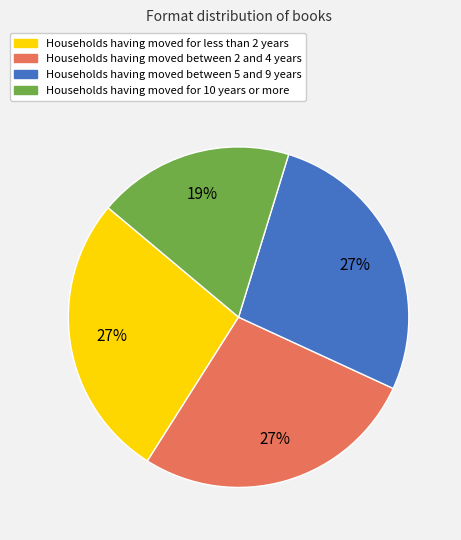

Is there a majority slice in this chart?

No